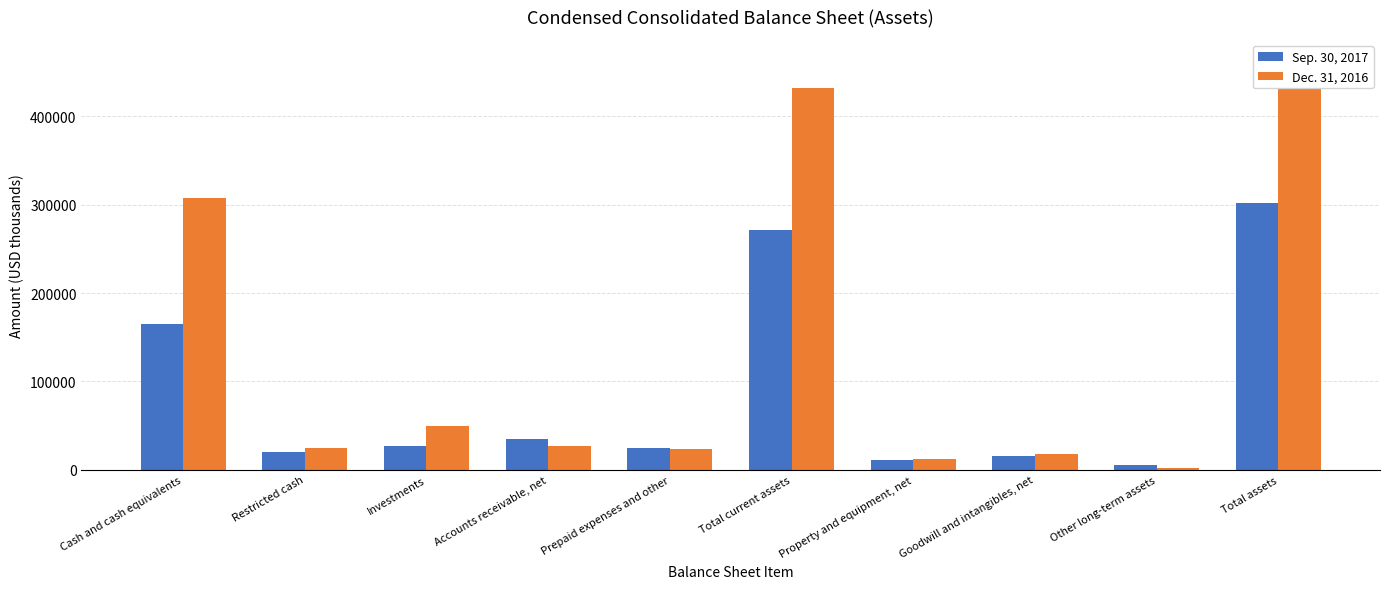

Which series has the largest total across all categories?

Dec. 31, 2016